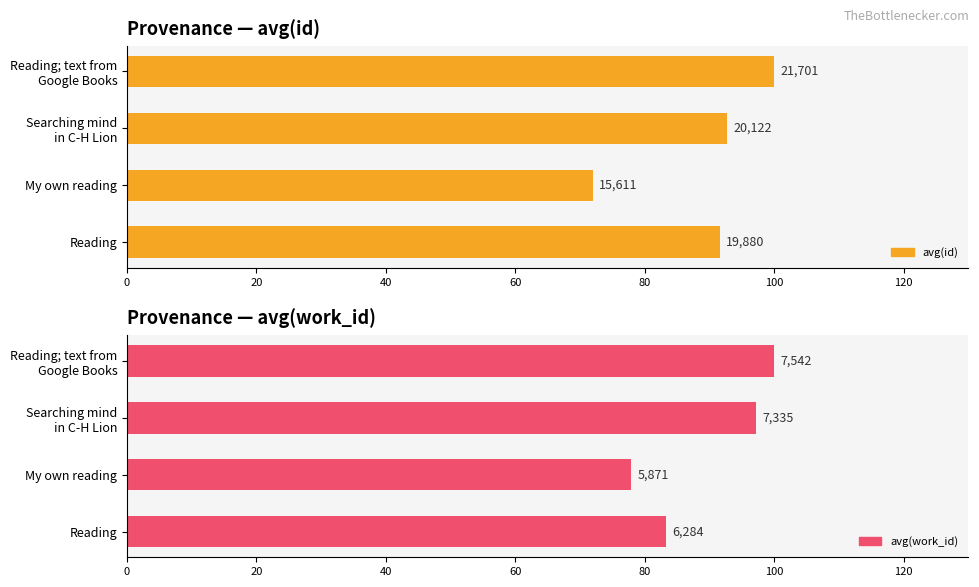

Which series changed the most between Reading and Reading; text from Google Books?

work_id (avg)